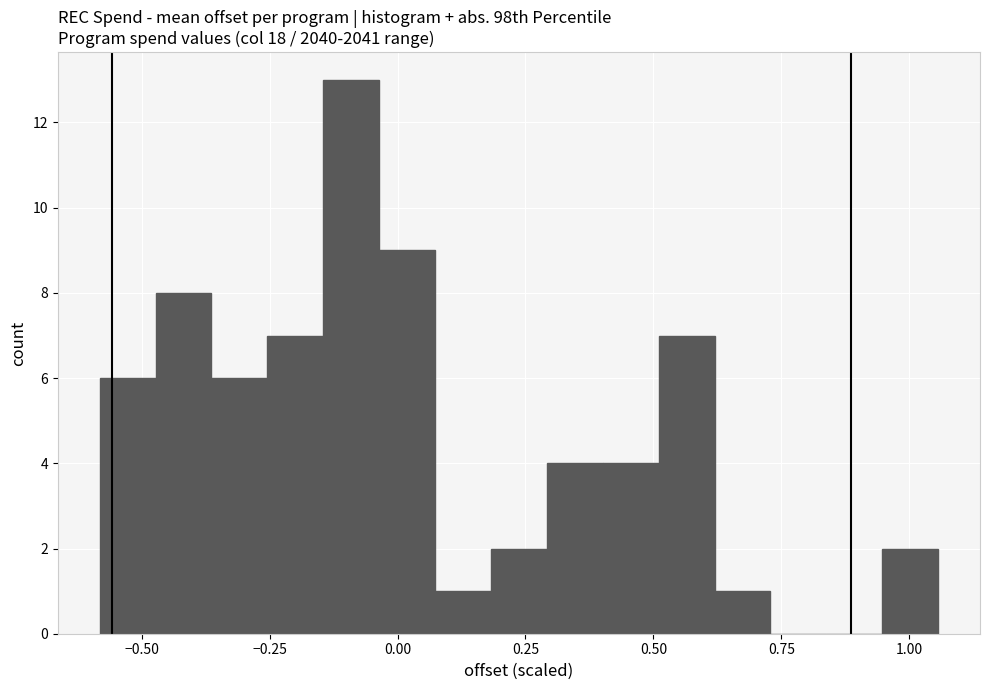

Around what value on the x-axis is the tallest bar? Give the approximate position of its centre, as read against the axis.

-0.10